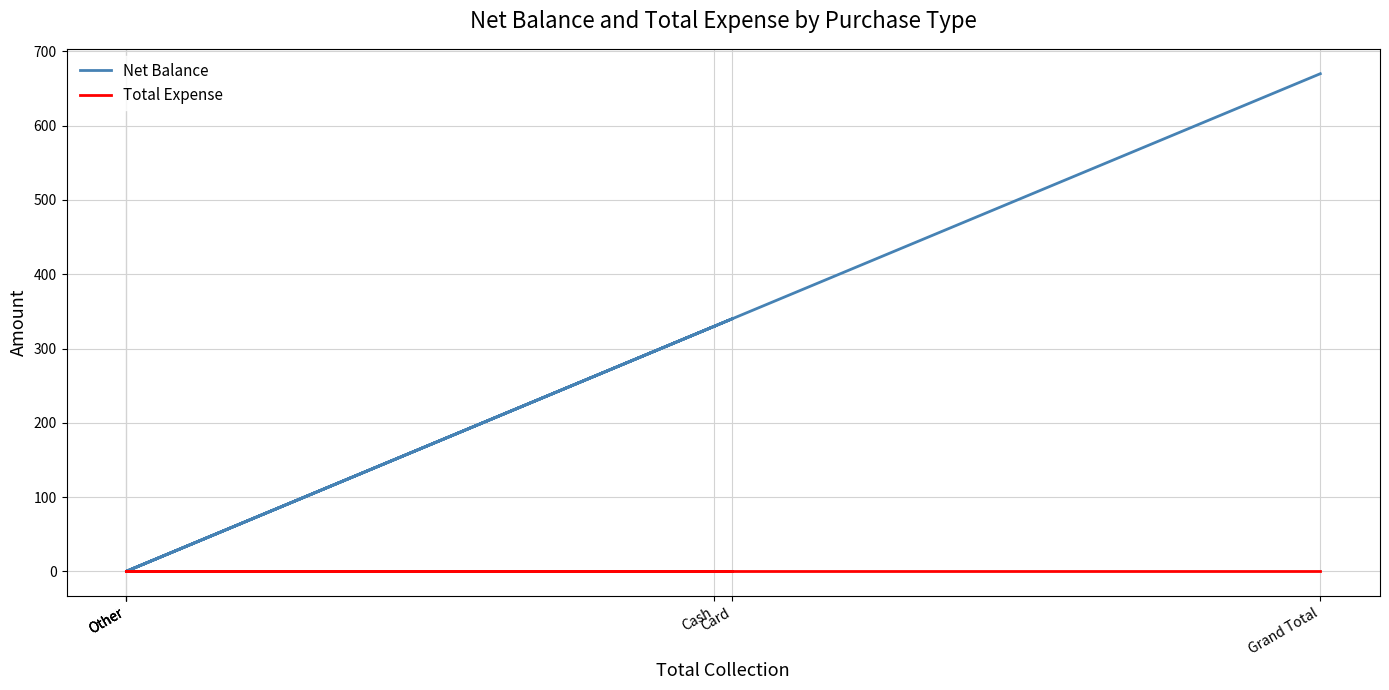

How many lines are shown in the chart?

2